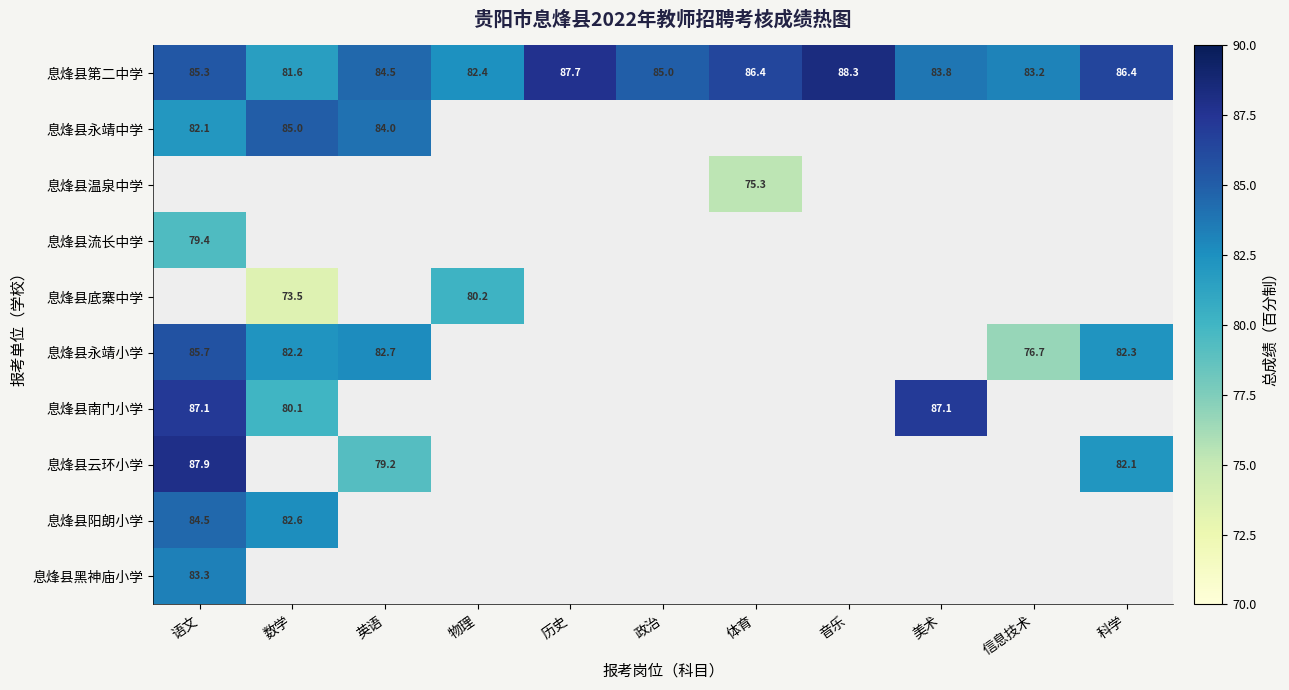

What is the highest value of the 息烽县第二中学 series?

88.3